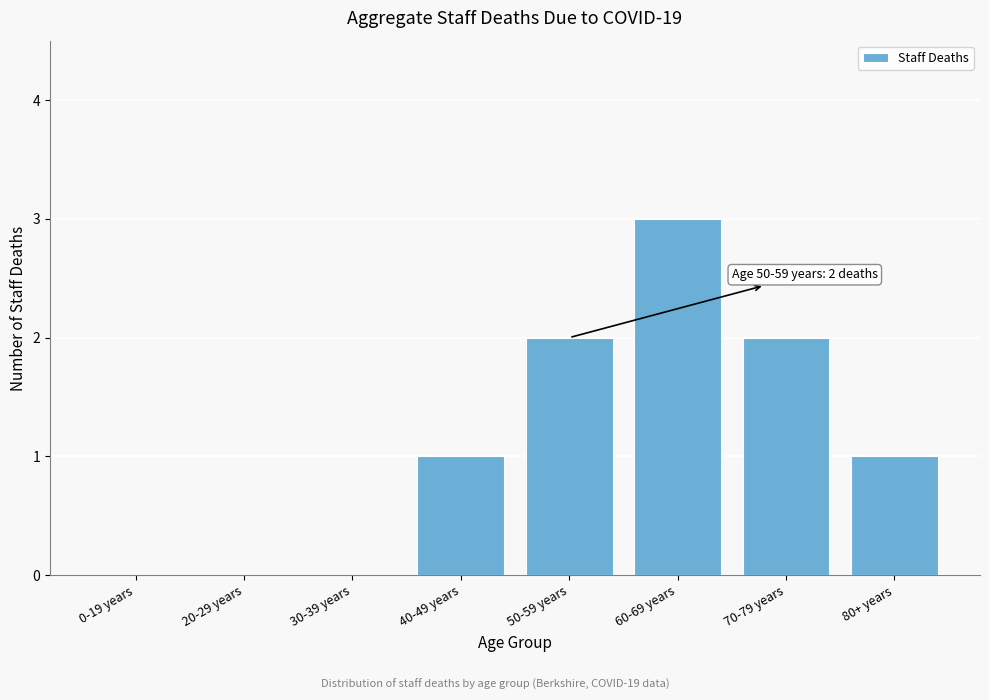

Reading left to right, what are all the values shown in this chart?

0-19 years=0	20-29 years=0	30-39 years=0	40-49 years=1	50-59 years=2	60-69 years=3	70-79 years=2	80+ years=1